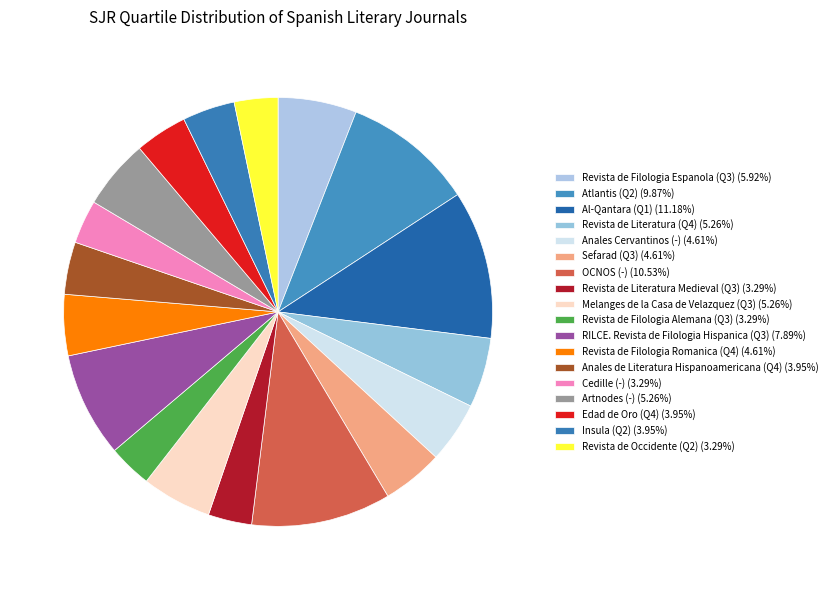

What is the largest slice in the pie chart?

Al-Qantara (Q1)